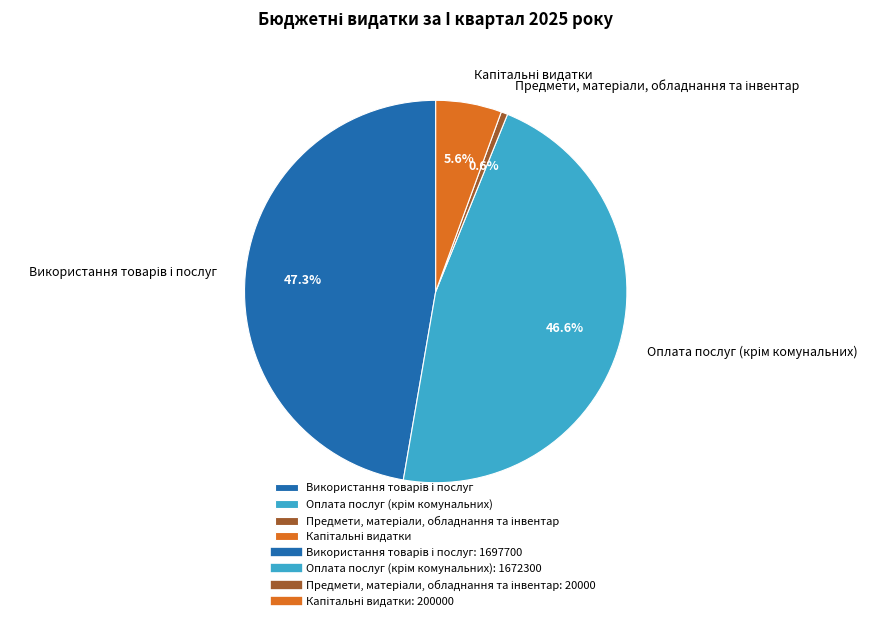

Is there a majority slice in this chart?

No